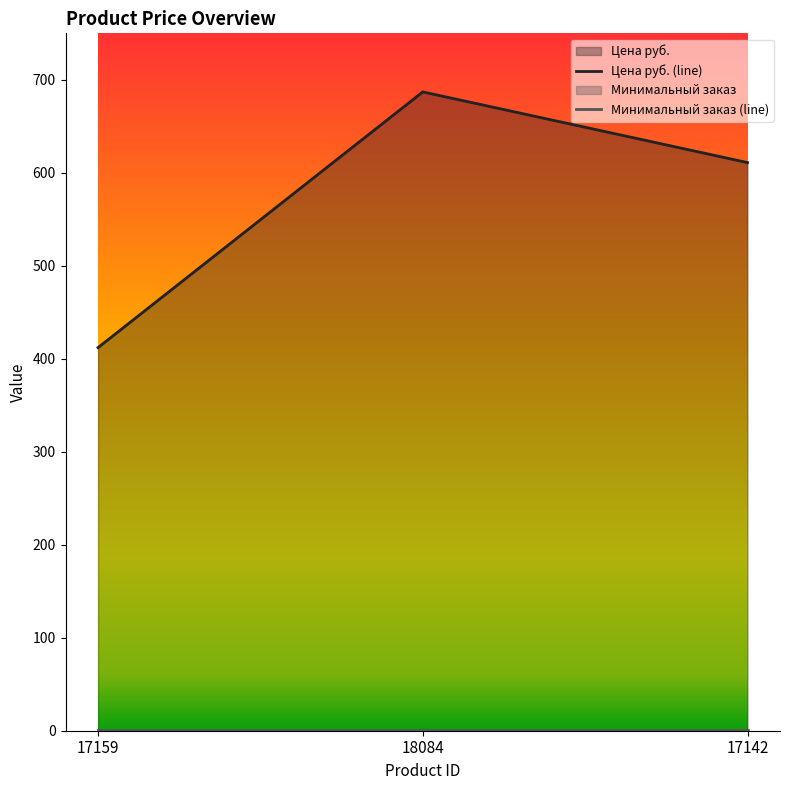

How many categories are shown in the chart?

3